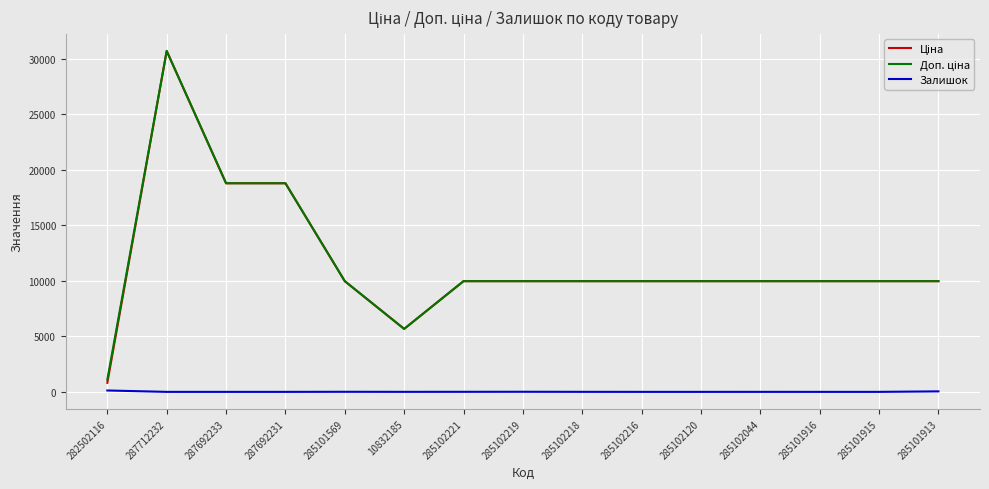

At which category is the sum across all series the highest?

287712232